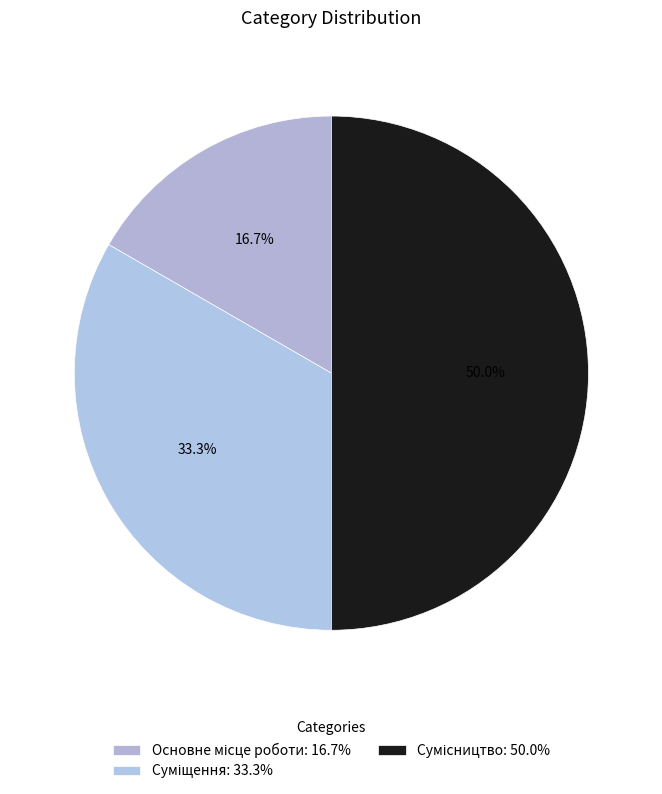

The Сумісництво slice represents 50% of the pie. True or false?

True